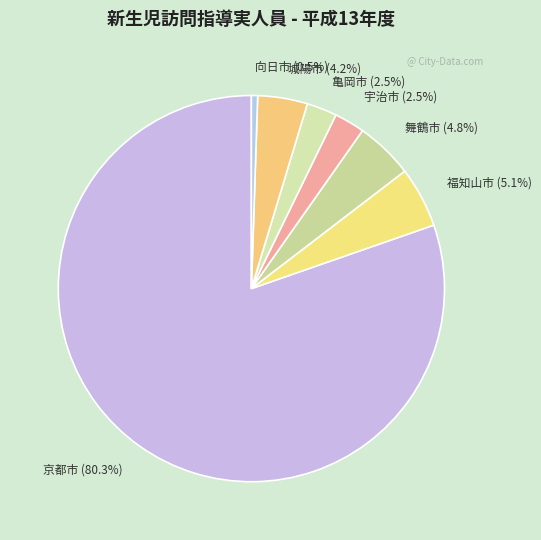

Which category has the biggest portion of the pie?

京都市